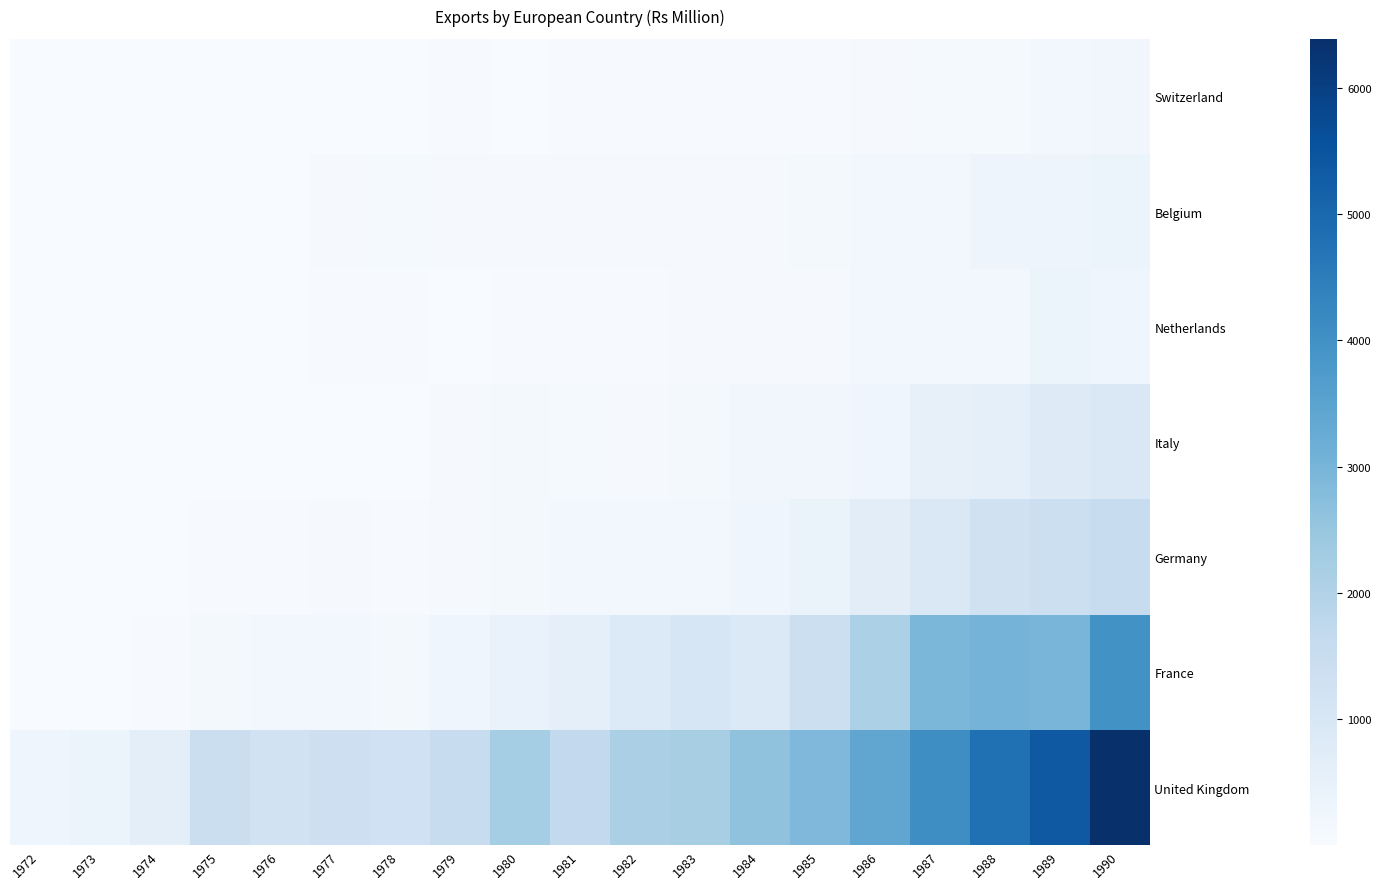

At 1983, list the series in order from smallest to largest.

Switzerland, Netherlands, Belgium, Italy, Germany, France, United Kingdom